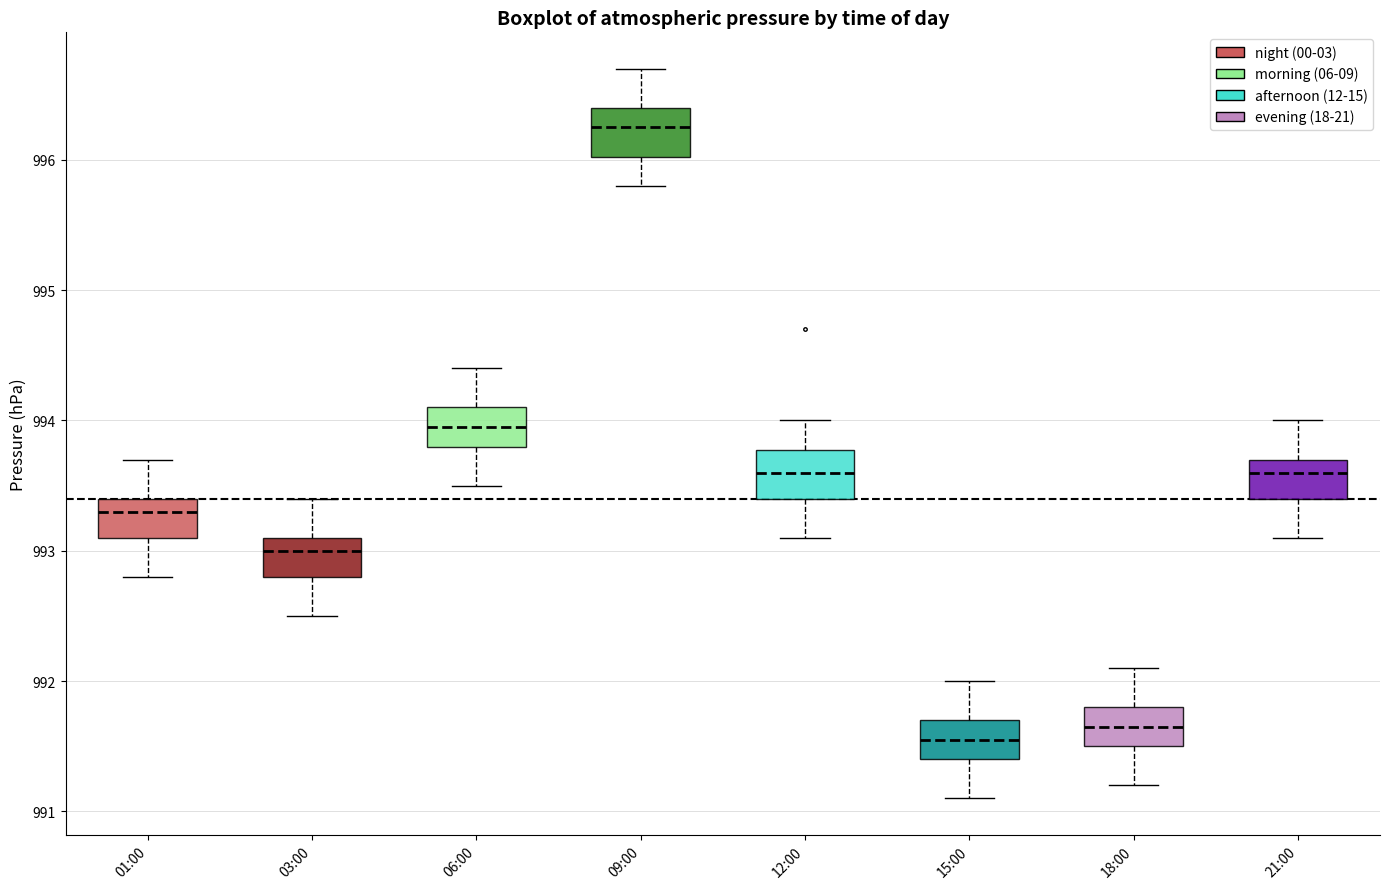

Where is the upper edge of the box for 01:00 on the y-axis? The values are not printed on the chart, so give them approximately, as read against the axis.

993.4